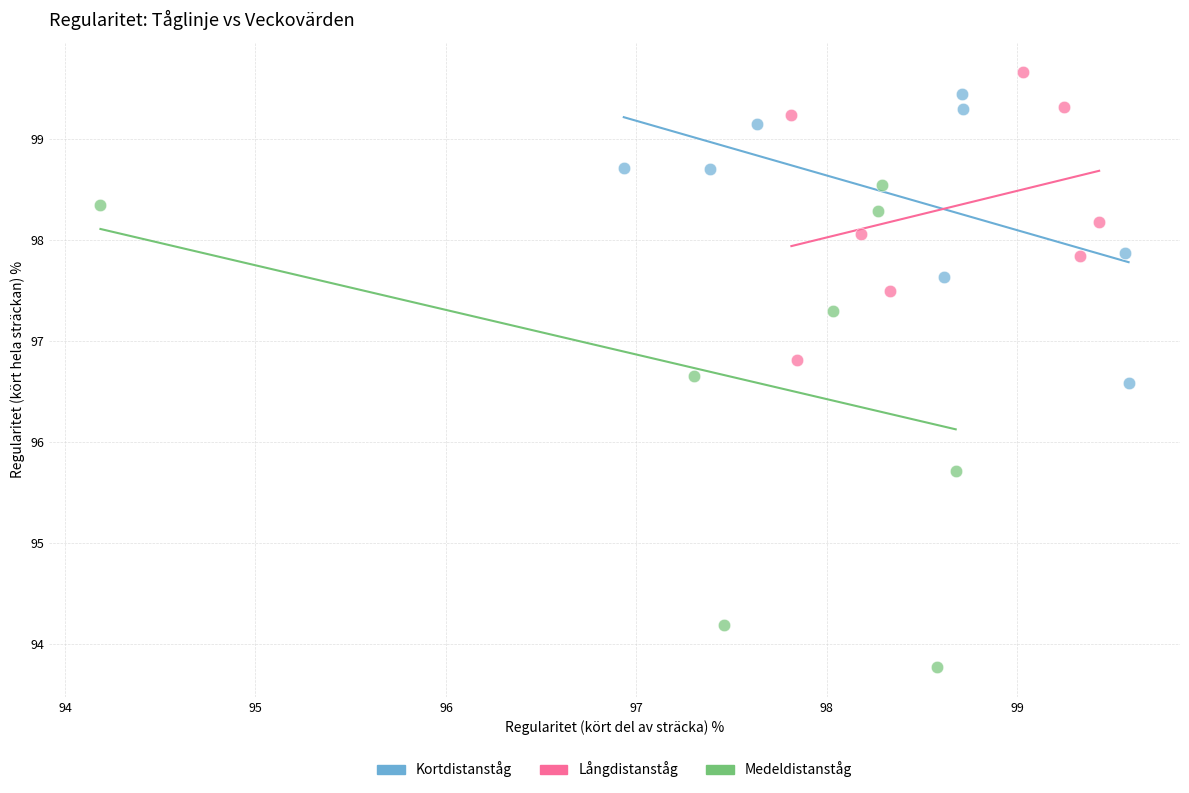

Which series reaches the minimum Y coordinate?

Medeldistanståg